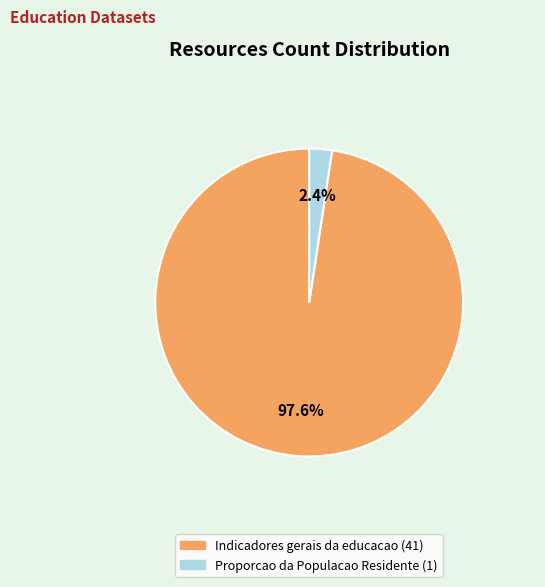

To the nearest percent, what is the difference between the Indicadores gerais da educacao and Proporcao da Populacao Residente slice percentages?

95%